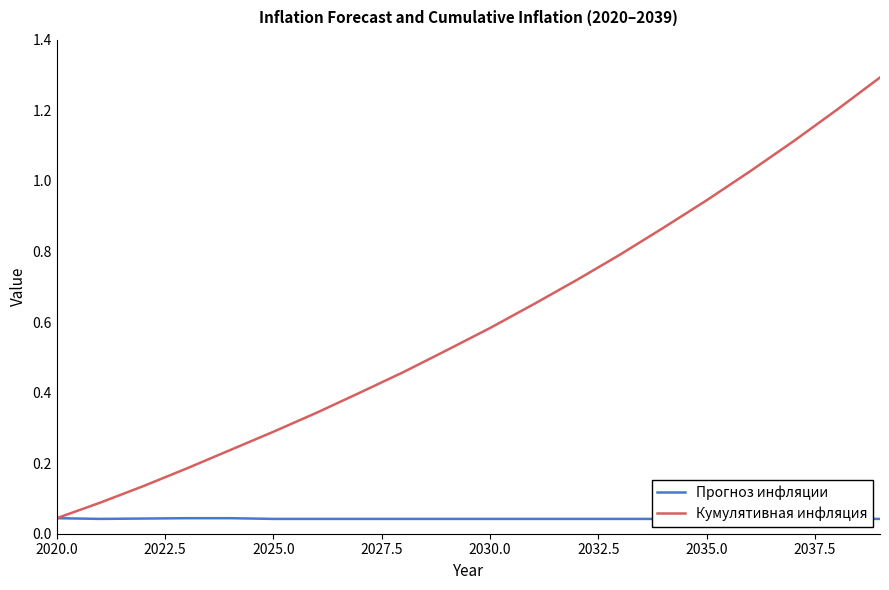

List the series in order of their peak value, highest first.

Кумулятивная инфляция, Прогноз инфляции